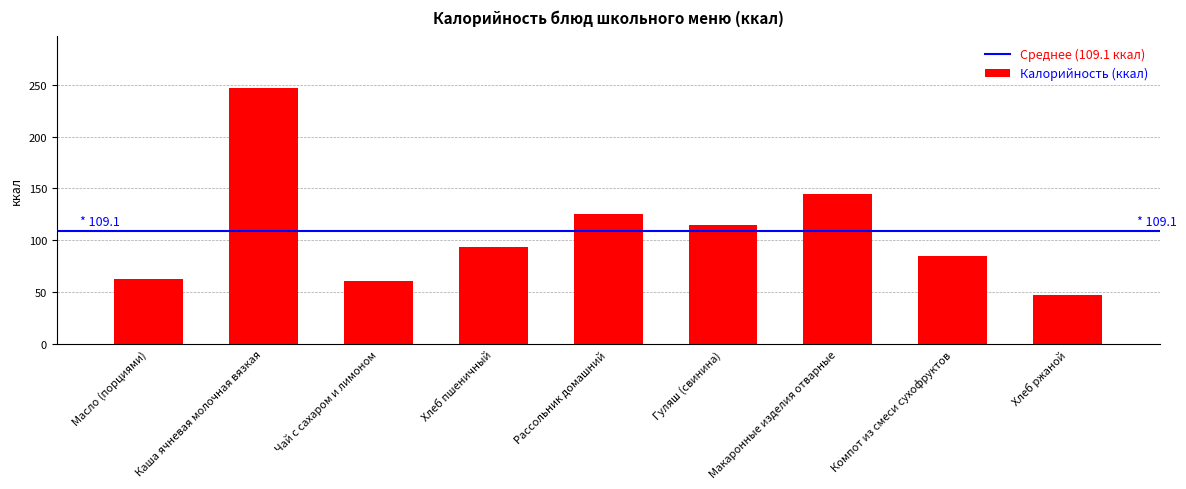

What is the change in value from Каша ячневая молочная вязкая to Хлеб ржаной?

-200.1